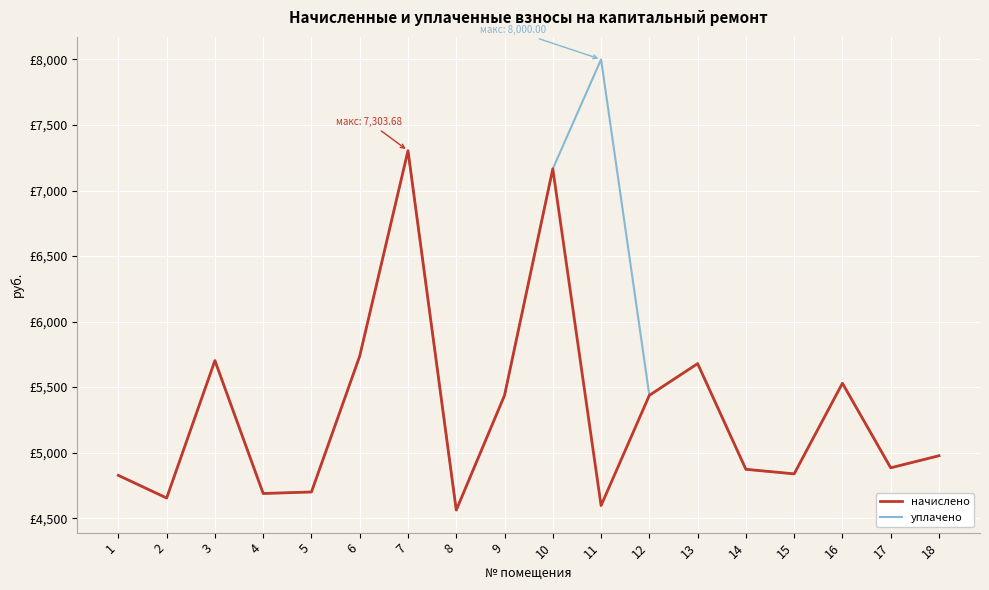

What is the total value across all series at 12?

10874.9